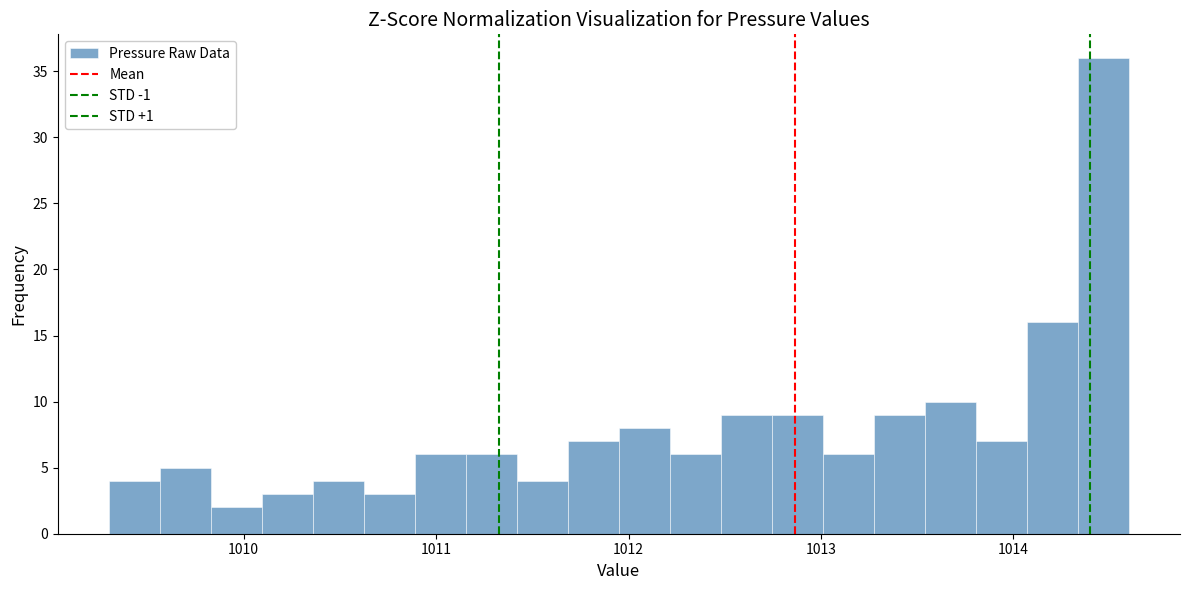

Read against the x-axis, roughly where is the centre of the tallest bar?

1014.5